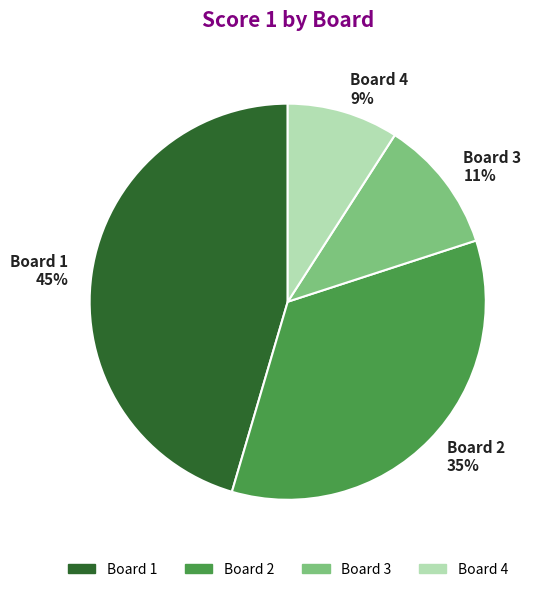

Between Board 2 and Board 1, which is larger?

Board 1